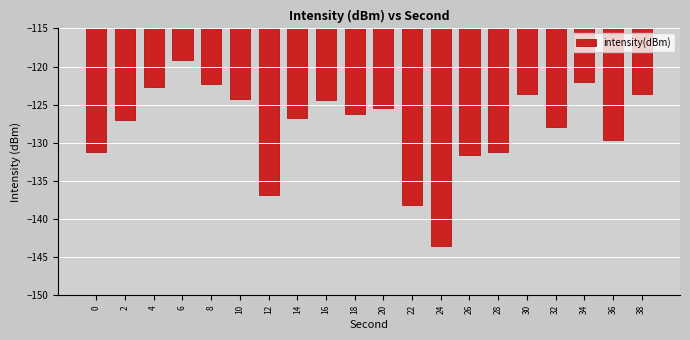

How many data points are above -126?

9